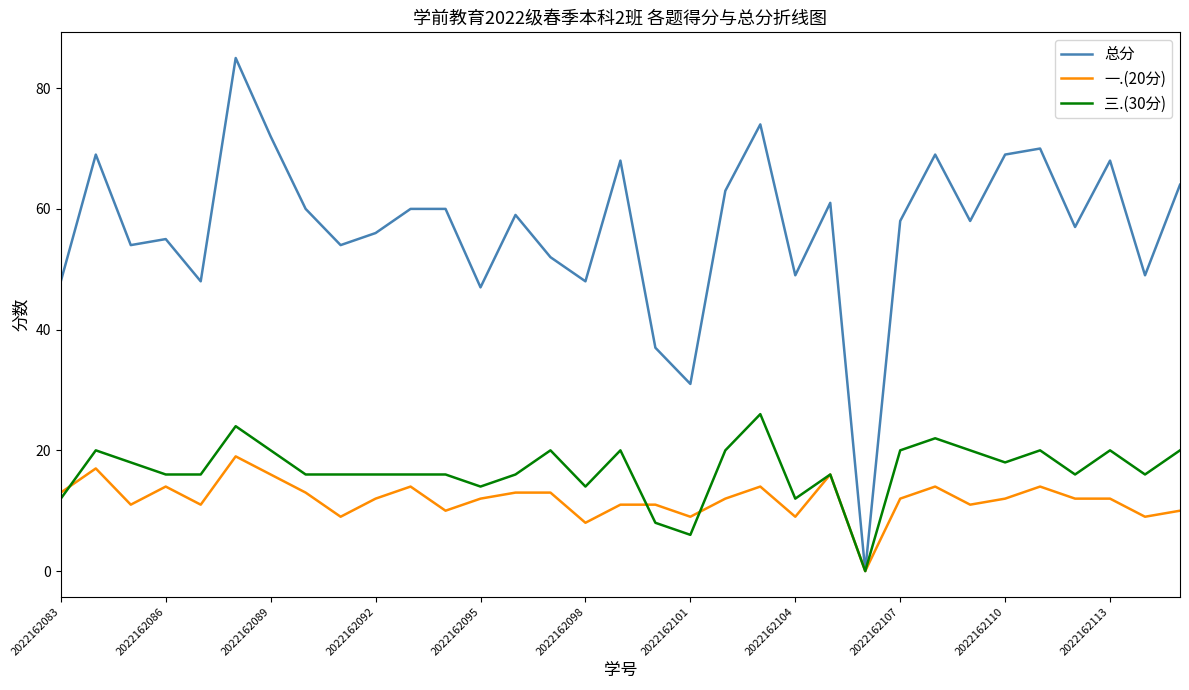

Which series has the largest range (max minus min)?

总分